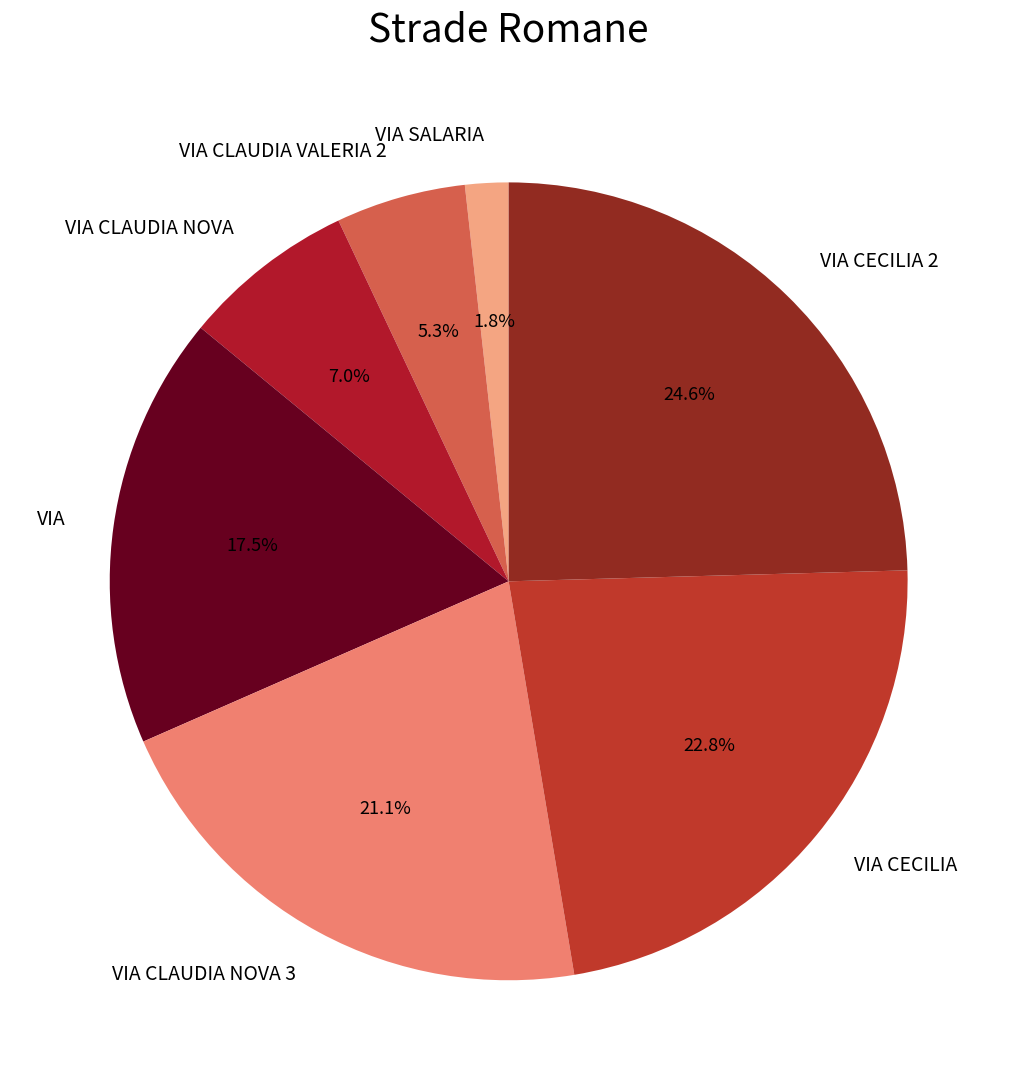

Is it true that VIA CLAUDIA NOVA is 7% of the pie?

True